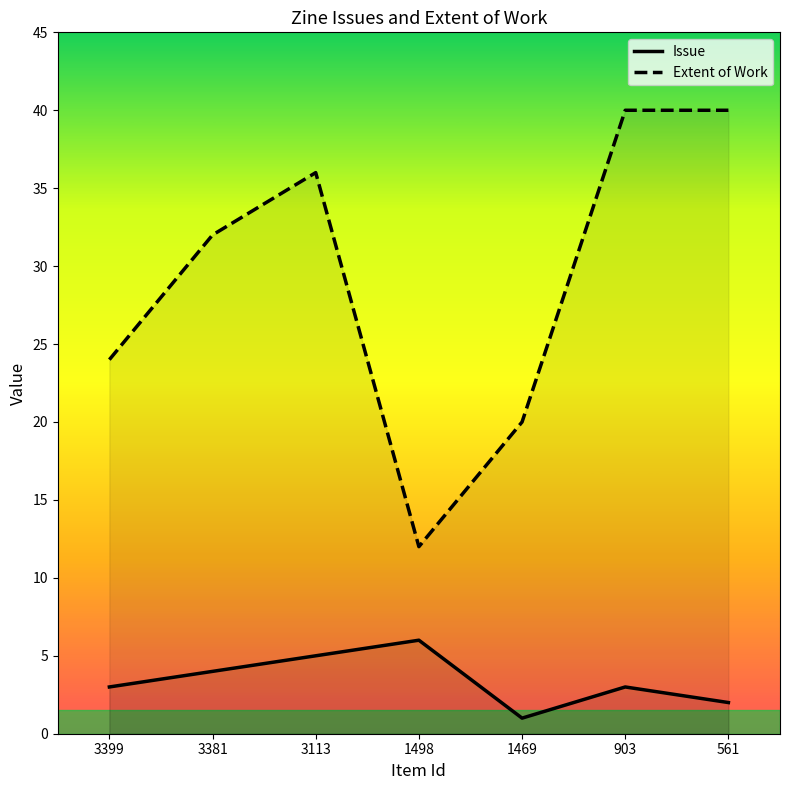

At which label does Extent of Work first exceed 32?

3113